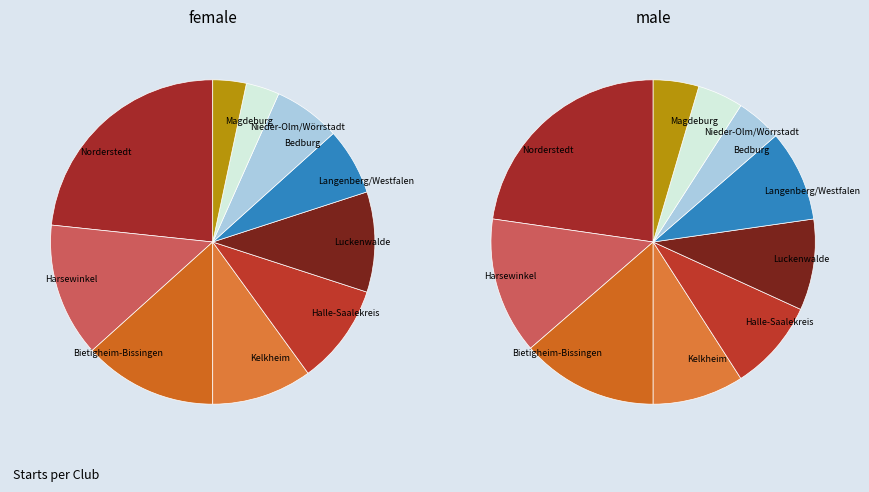

The Harsewinkel slice represents 14% of the pie. True or false?

True